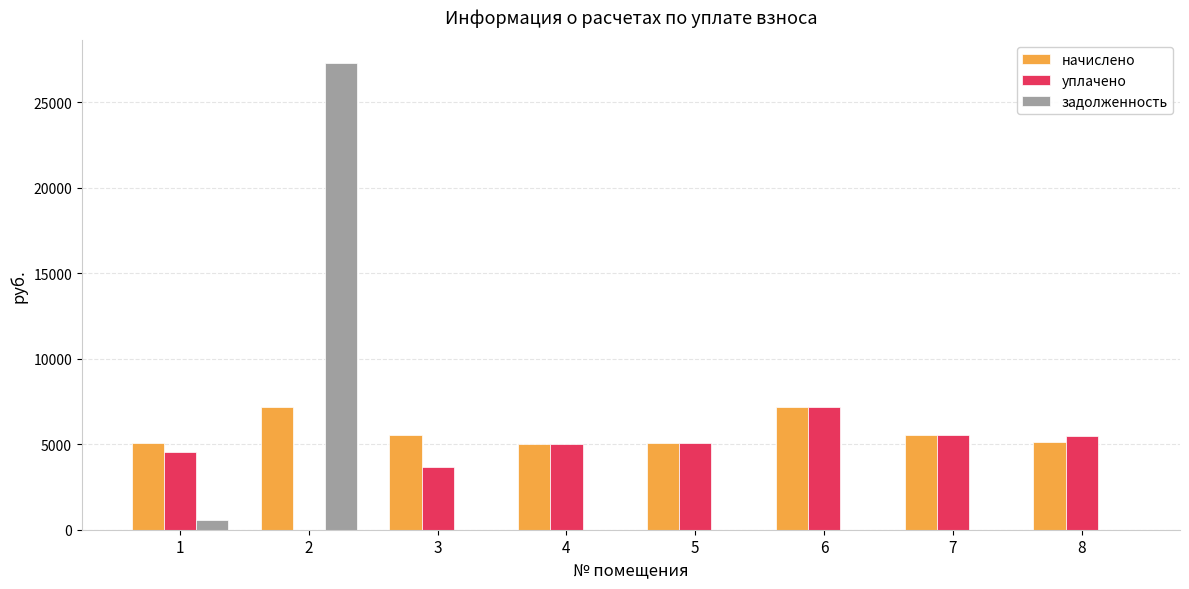

What is the approximate value of начислено at 5?

5079.8